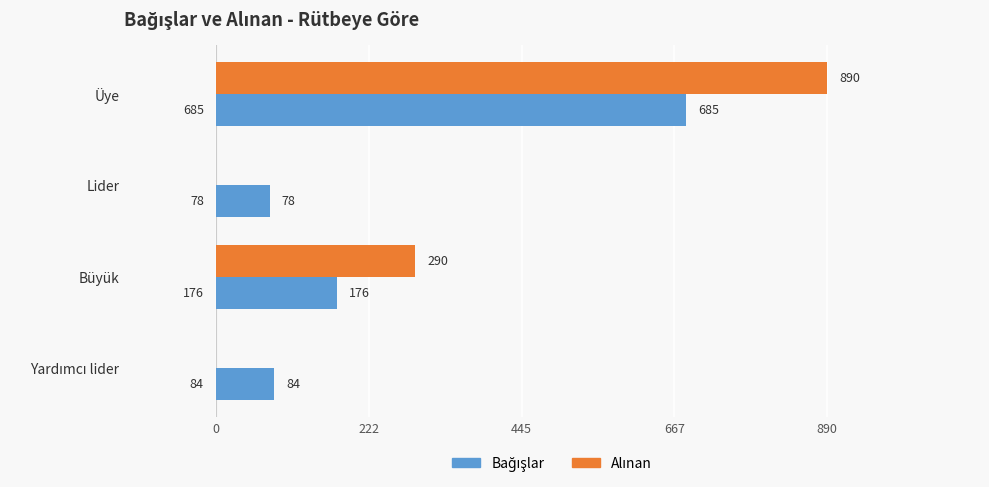

What is the total value across all series at Üye?

1575